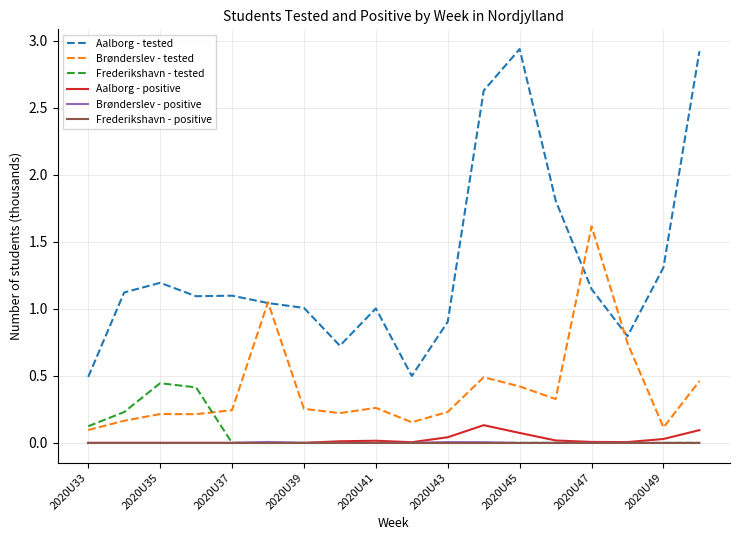

Which series has the widest spread of values?

Aalborg - tested